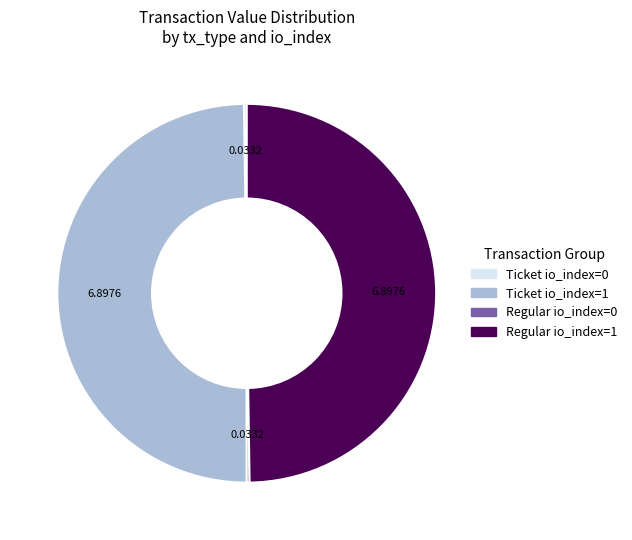

How many slices are in this pie chart?

4